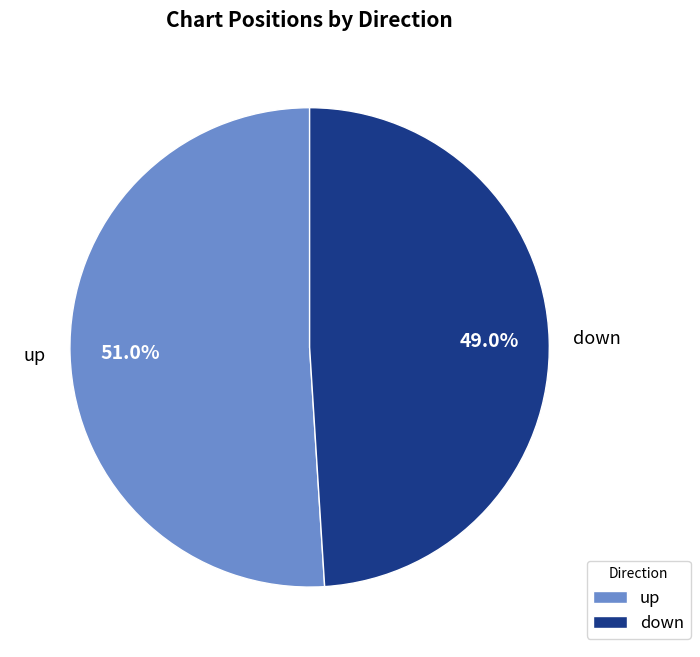

Which category accounts for the majority?

up